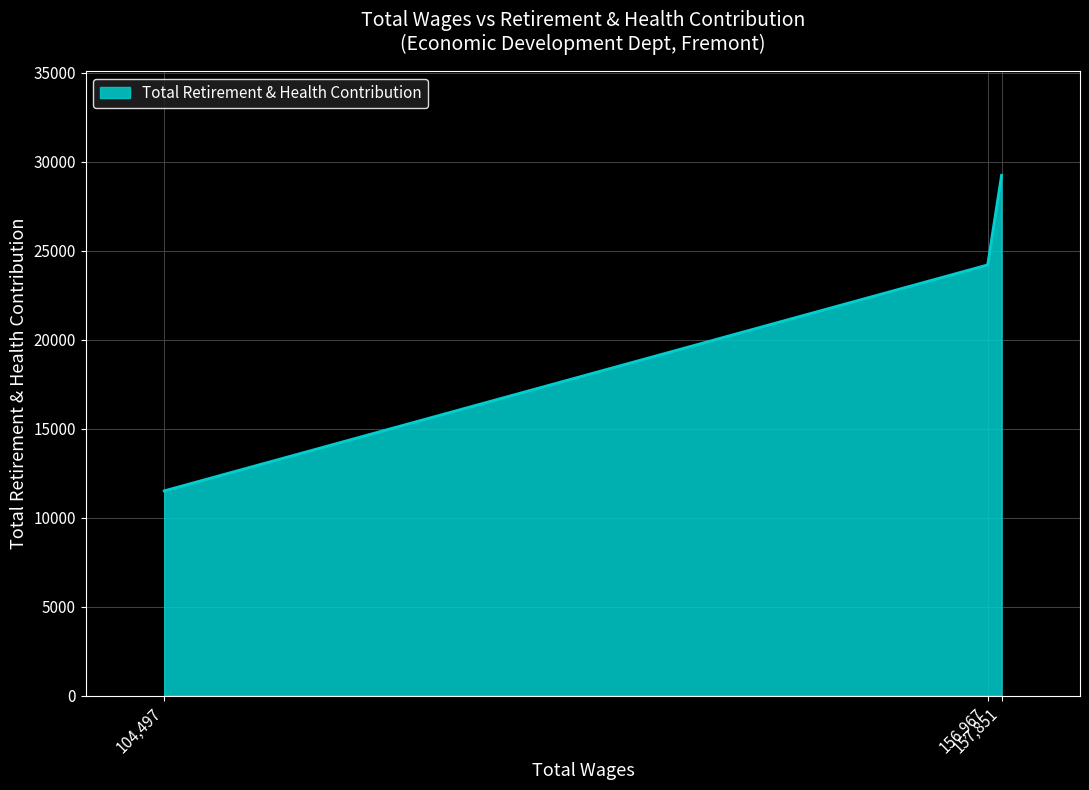

What is the greatest value displayed?

29239